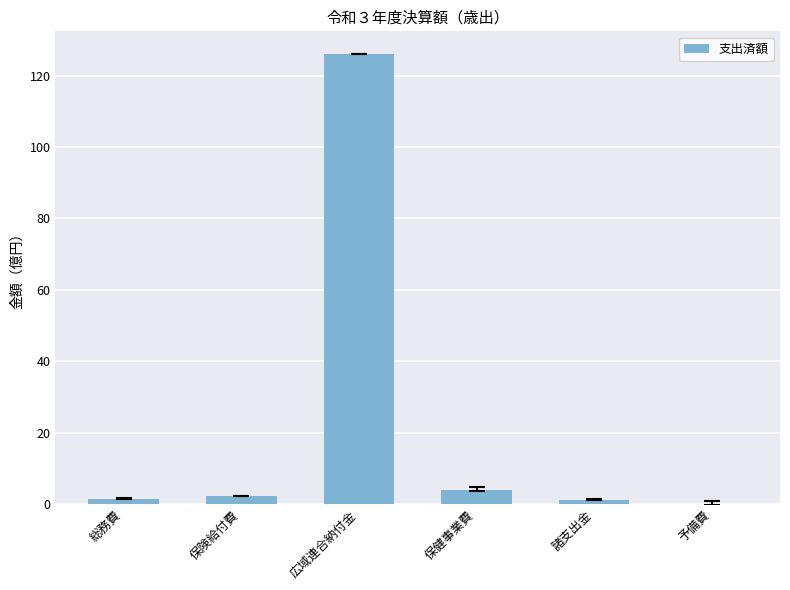

What is the sum of all values?

134.9